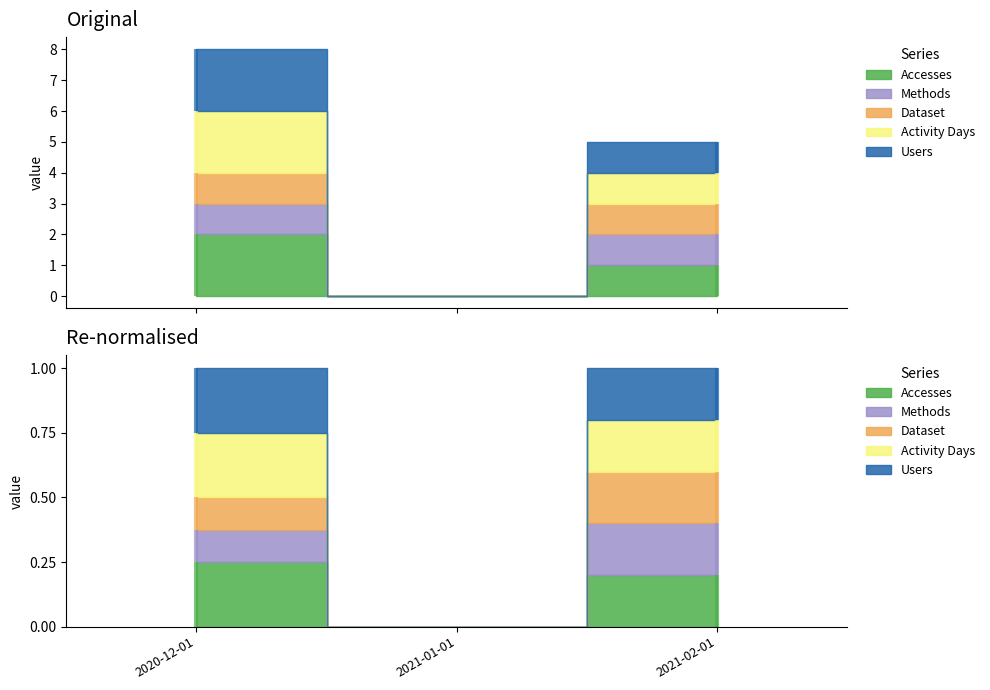

What is the sum of all Dataset values?

2